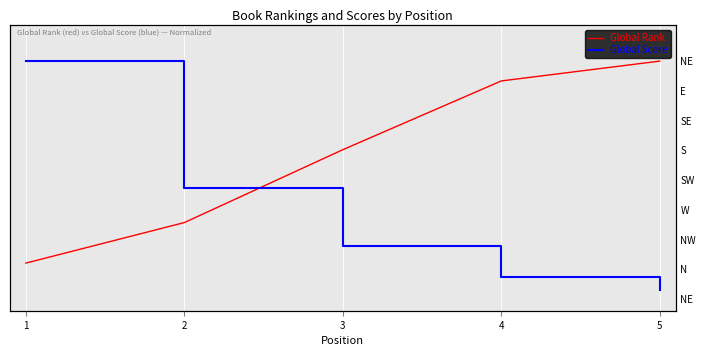

Reading left to right, what are all the values shown in this chart?

Global Rank: 1=0.2	2=0.3	3=0.6	4=0.9	5=1.0
Global Score: 1=1.0	2=0.5	3=0.2	4=0.1	5=0.0